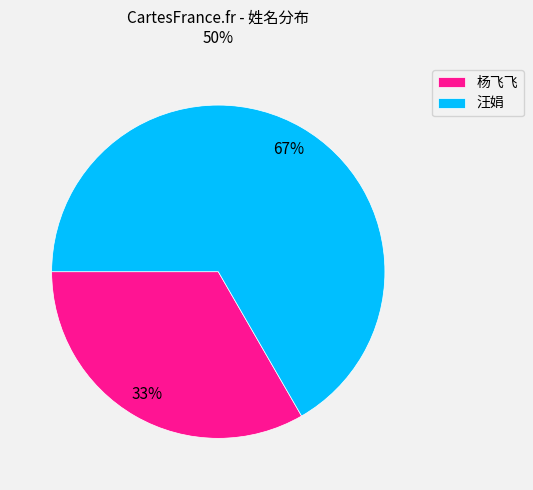

Is it true that 杨飞飞 is 43% of the pie?

False